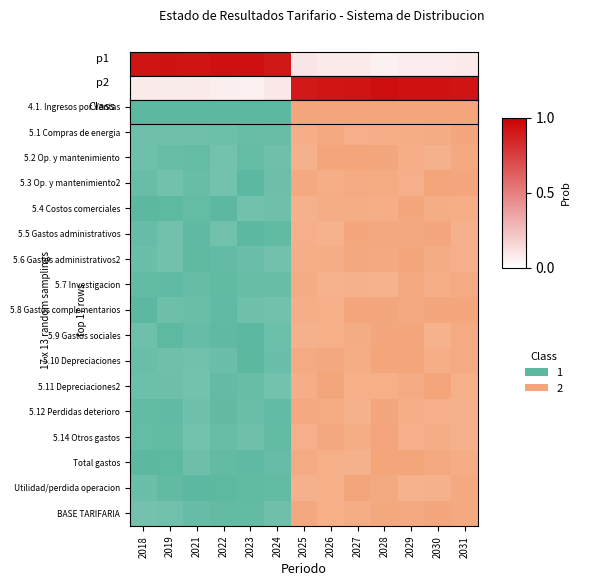

What is the sum of all values?

20